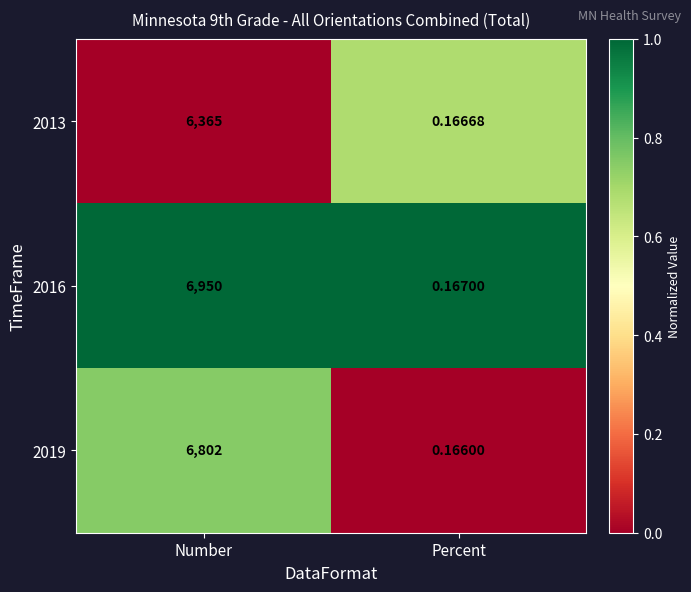

How many data points does each series have?

2